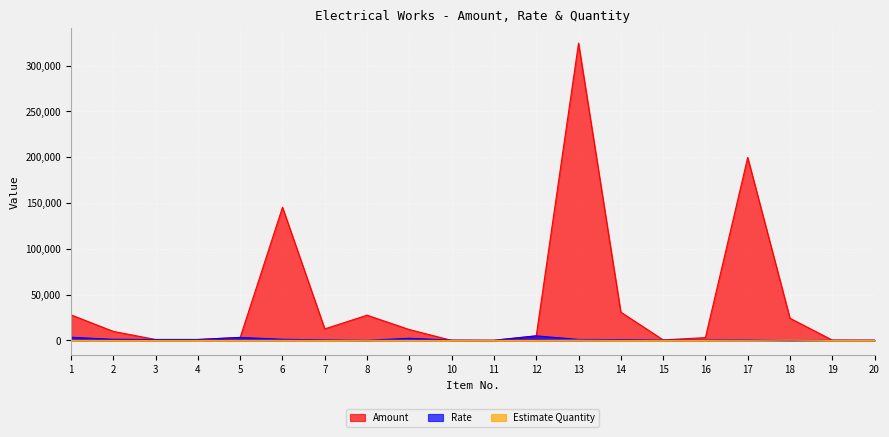

At which label does Rate first exceed 883?

1